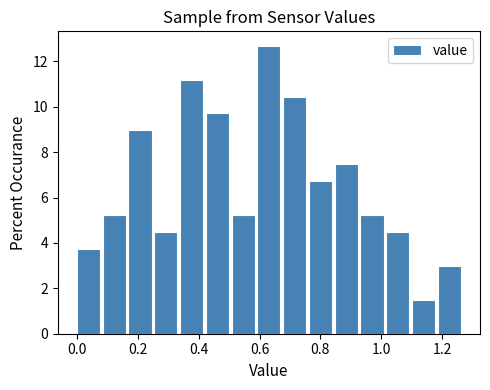

Reading left to right, transcribe this chart: for each bar, give the range it covers on the x-axis and its height. Neither the bar edges nor the heights are printed on the chart, so give them approximately, as read against the axes.

0.00 to 0.08: 3.8
0.08 to 0.16: 5.2
0.16 to 0.26: 9.0
0.26 to 0.34: 4.4
0.34 to 0.42: 11.2
0.42 to 0.50: 9.8
0.50 to 0.60: 5.2
0.60 to 0.68: 12.6
0.68 to 0.76: 10.4
0.76 to 0.84: 6.8
0.84 to 0.94: 7.4
0.94 to 1.02: 5.2
1.02 to 1.10: 4.4
1.10 to 1.18: 1.4
1.18 to 1.28: 3.0